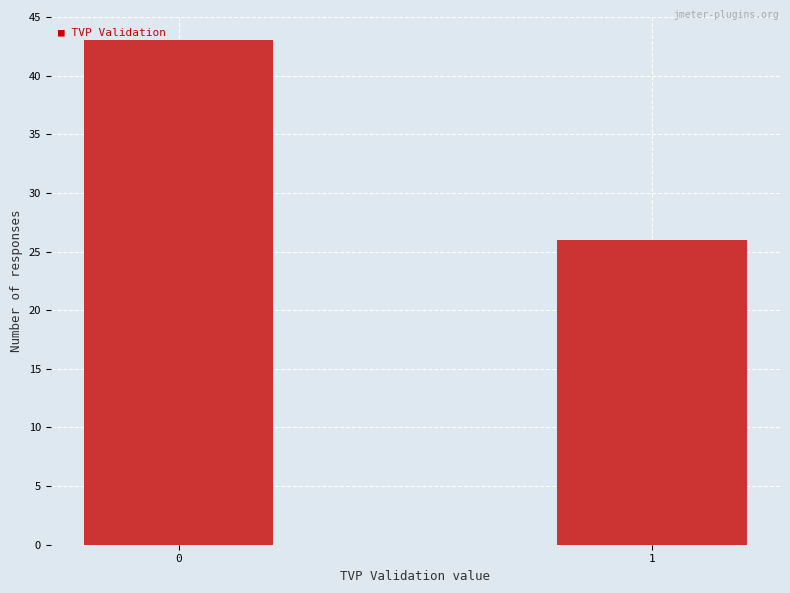

Reading left to right, extract all data points from this chart.

0=43	1=26